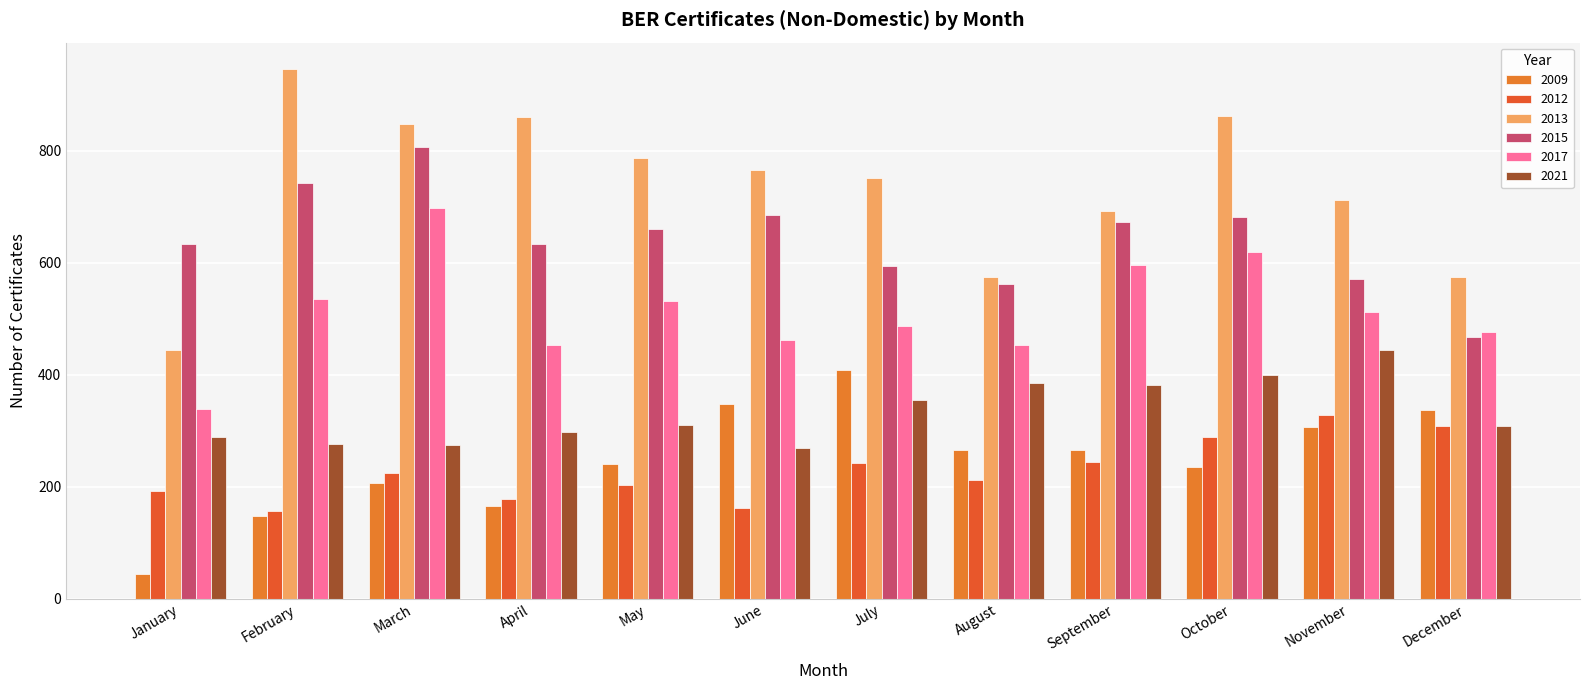

What are all the series names shown in the legend?

2009, 2012, 2013, 2015, 2017, 2021